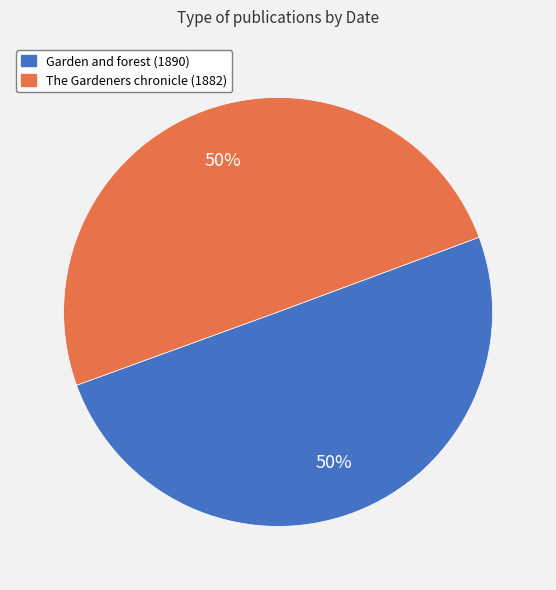

To the nearest percent, what portion does The Gardeners chronicle (1882) represent?

50%